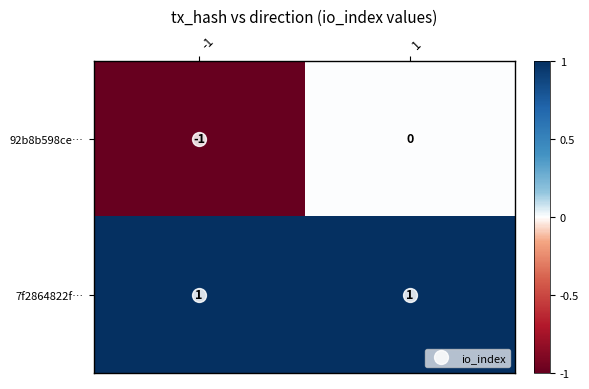

List the series in order of their peak value, highest first.

7f2864822f…, 92b8b598ce…